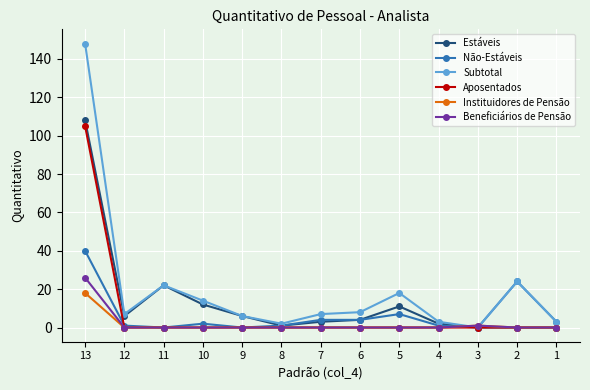

Does the chart display data point markers on the line(s)?

Yes